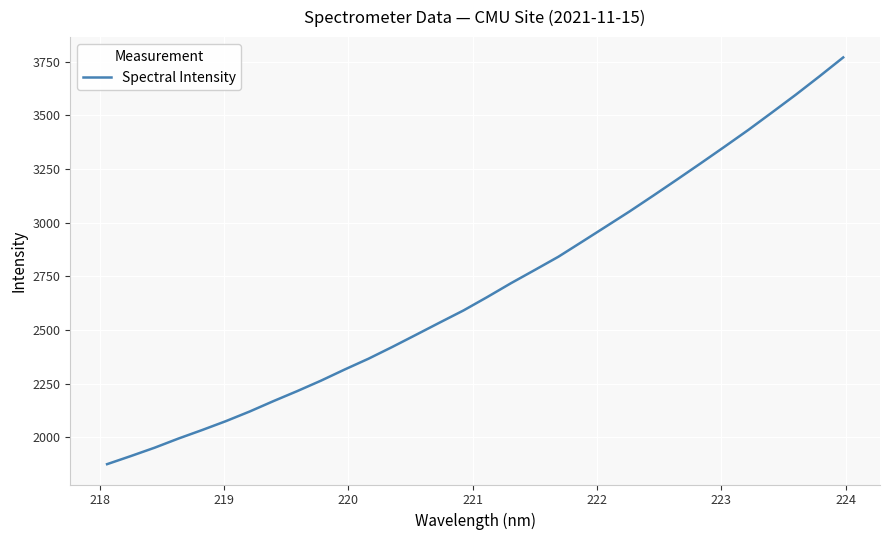

What is the minimum value shown in the chart?

1874.4